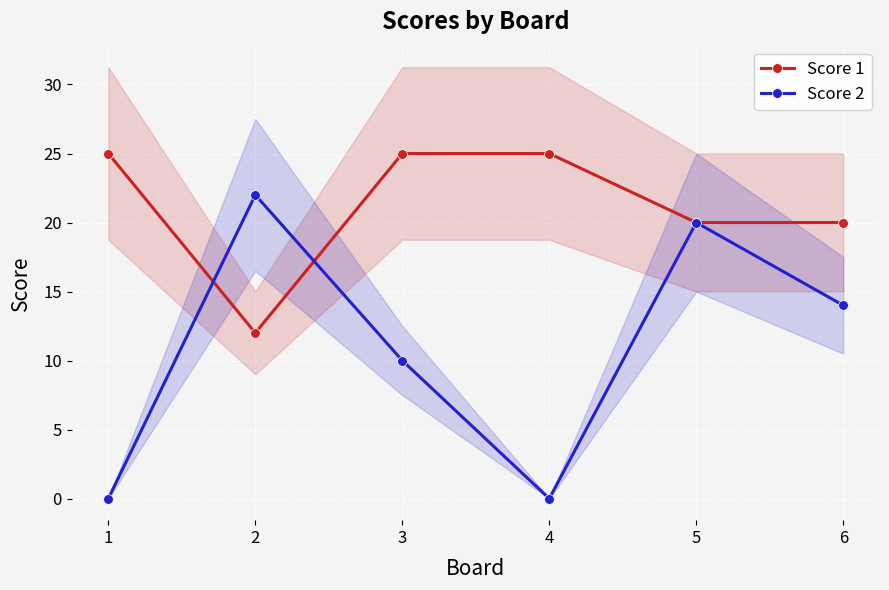

How many intersections are there between Score 2 and Score 1?

2